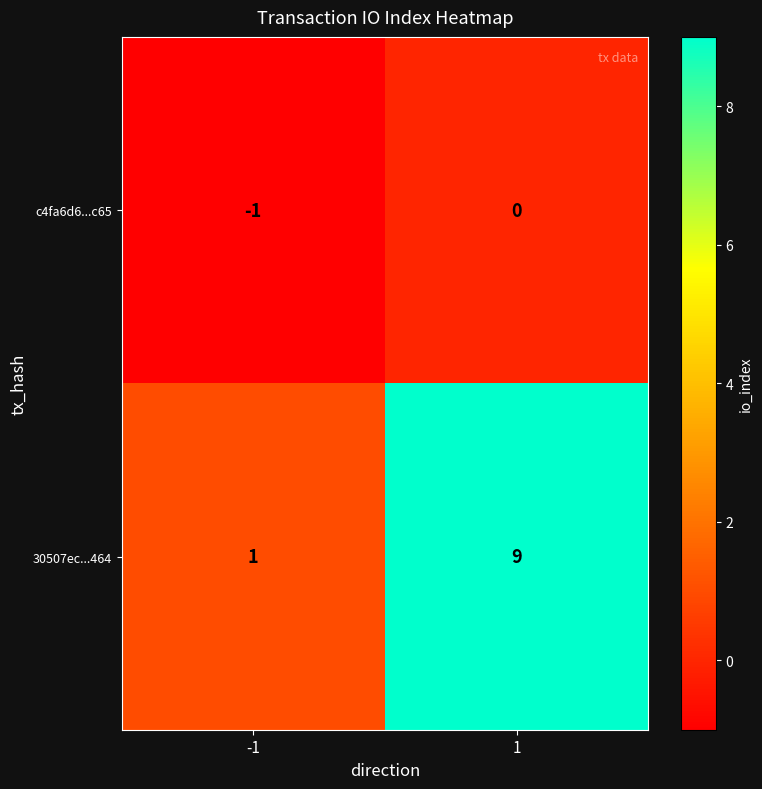

Is it true that c4fa6d6...c65 equals -1 at -1?

True